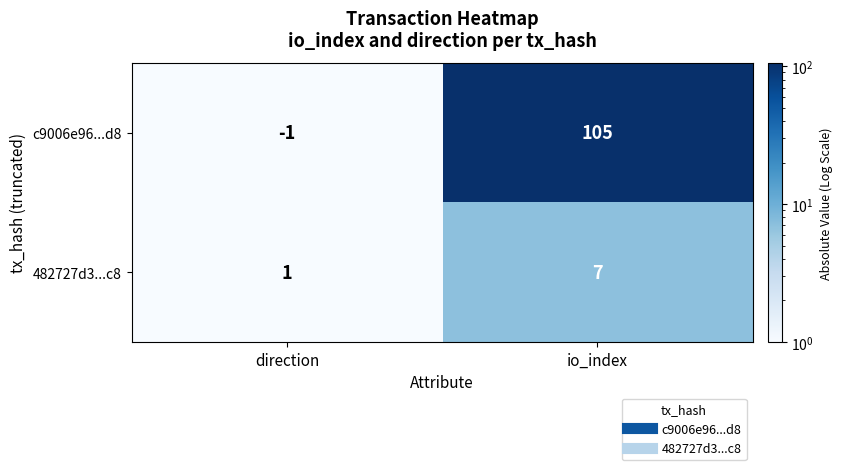

At which category is the sum across all series the highest?

io_index